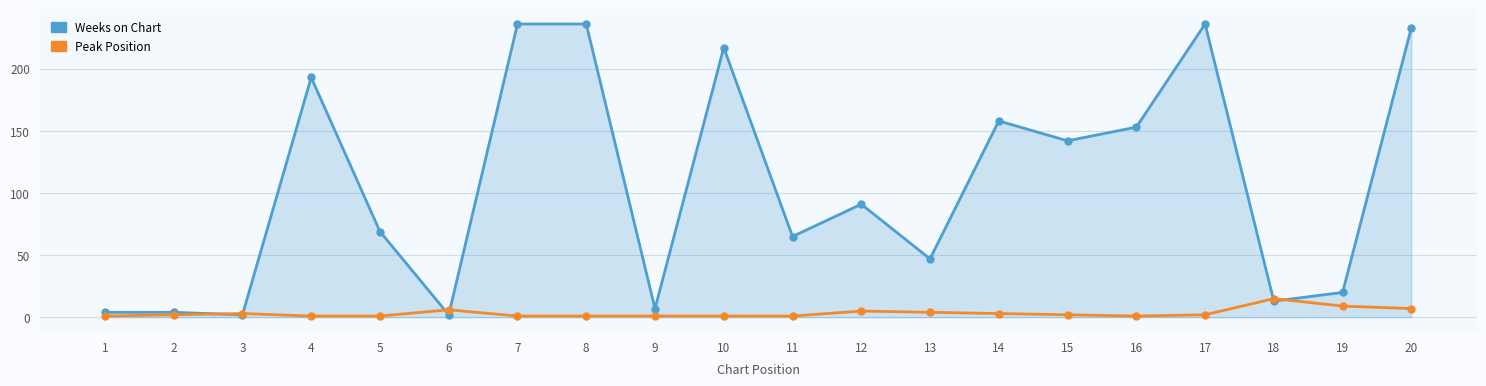

Rank the series by their maximum value, from lowest to highest.

Peak Position, Weeks on Chart